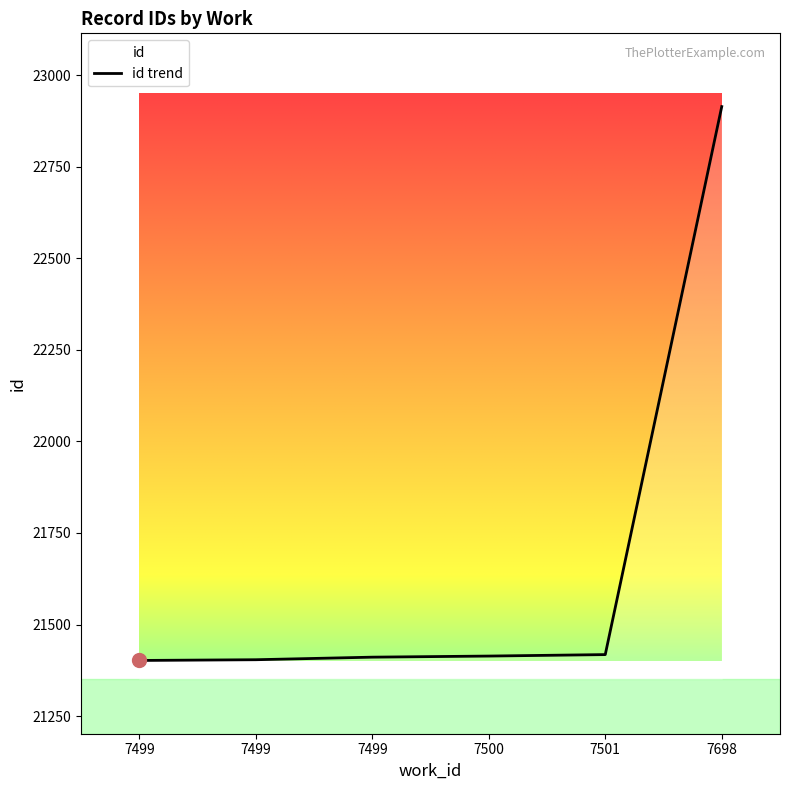

List the labels in order of value, largest first.

7698, 7501, 7500, 7499, 7499, 7499